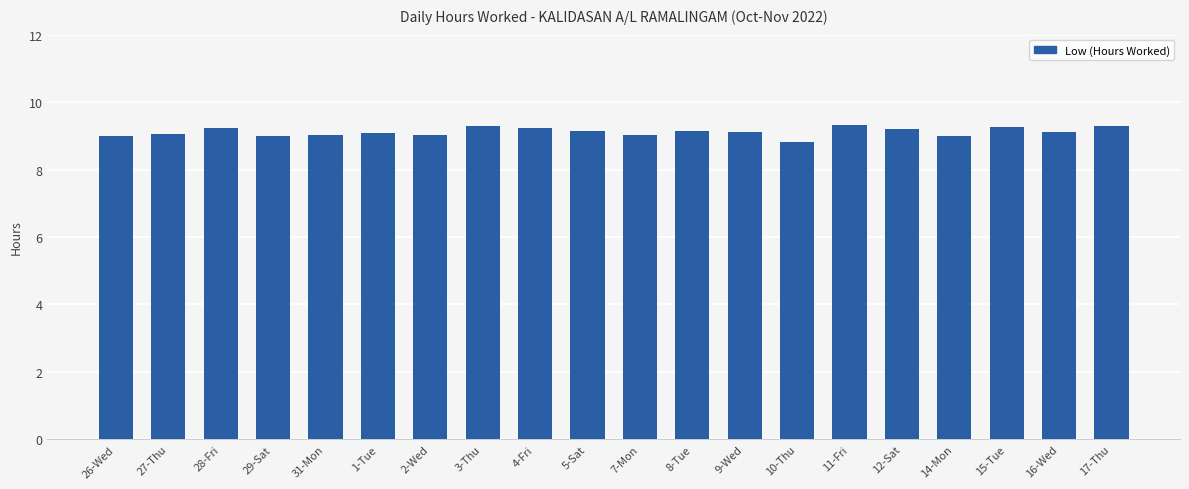

What is the change in value from 29-Sat to 16-Wed?

+0.1